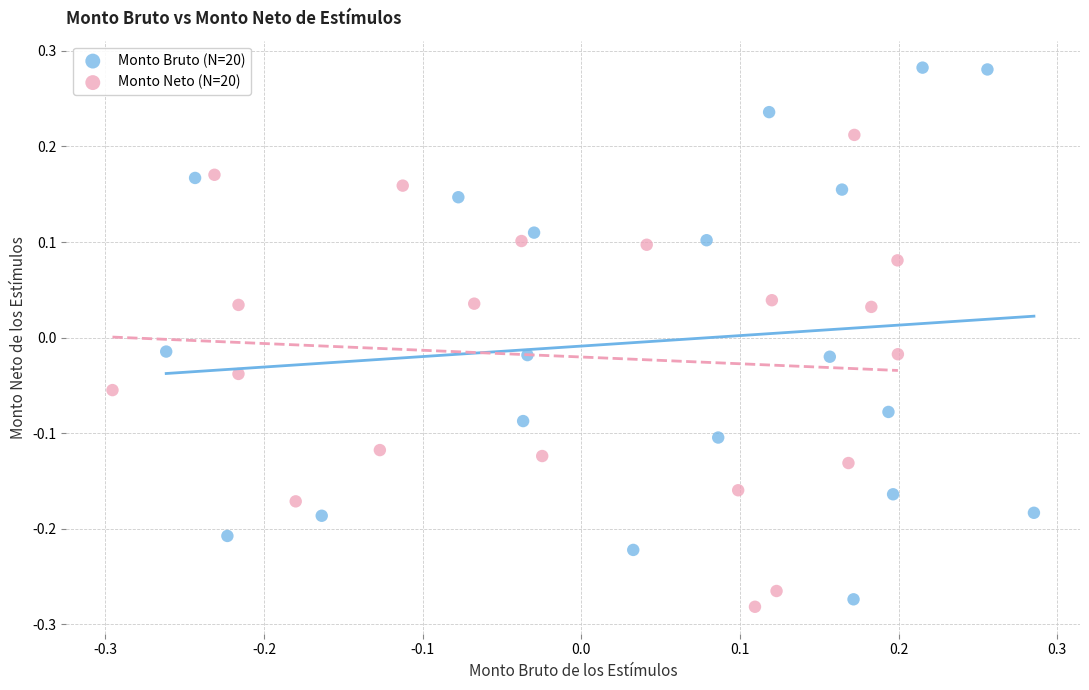

What are all the series names shown in the legend?

Monto Bruto (N=20), Monto Neto (N=20)